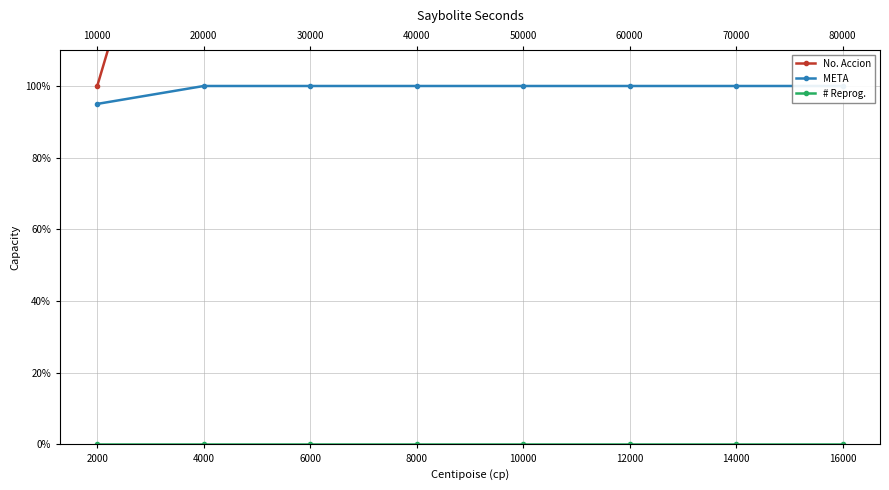

Reading right to left, what are all the values shown in this chart?

No. Accion: 16000=3.0	14000=2.0	12000=4.0	10000=3.0	8000=2.0	6000=5.0	4000=2.0	2000=1.0
META: 16000=1.0	14000=1.0	12000=1.0	10000=1.0	8000=1.0	6000=1.0	4000=1.0	2000=0.9
# Reprog.: 16000=0.0	14000=0.0	12000=0.0	10000=0.0	8000=0.0	6000=0.0	4000=0.0	2000=0.0